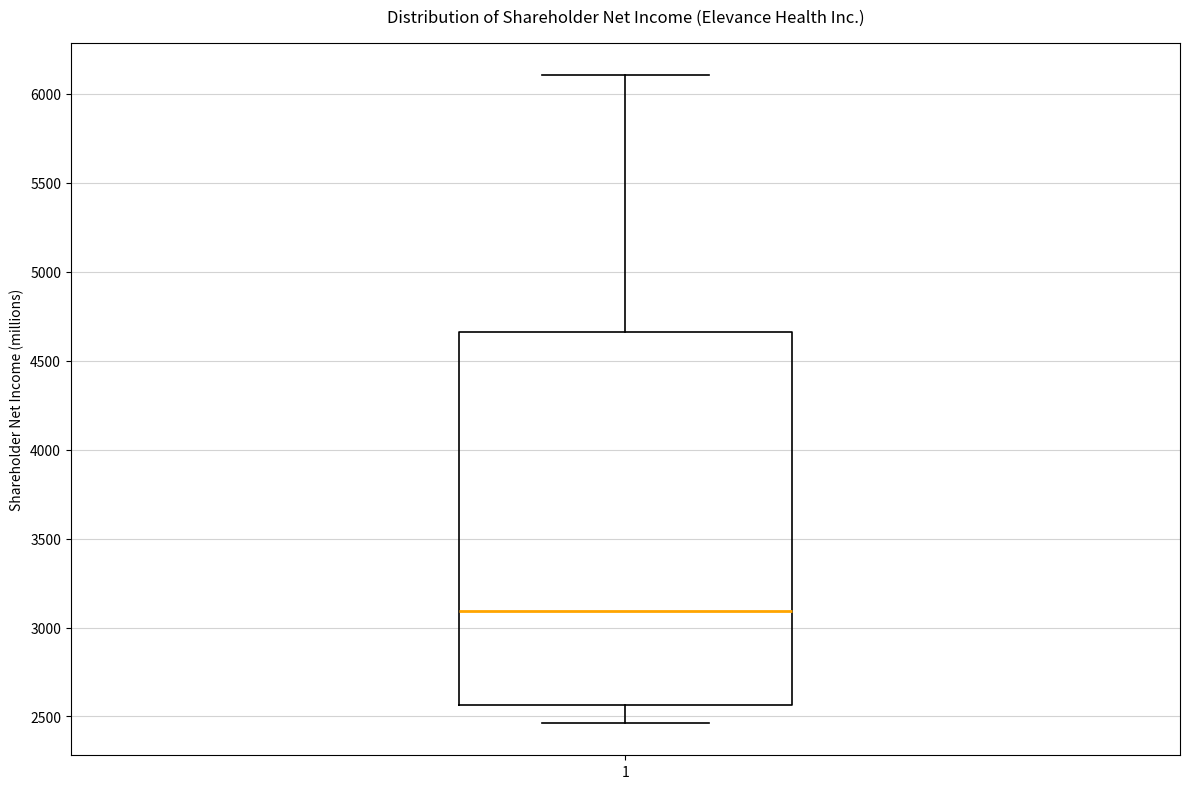

Read this box plot against the y-axis: the position of the median line, the range covered by the box, and the ends of both whiskers. The values are not printed on the chart, so give them approximately, as read against the axis.

median 3100, box 2550 to 4650, whiskers 2450 to 6100